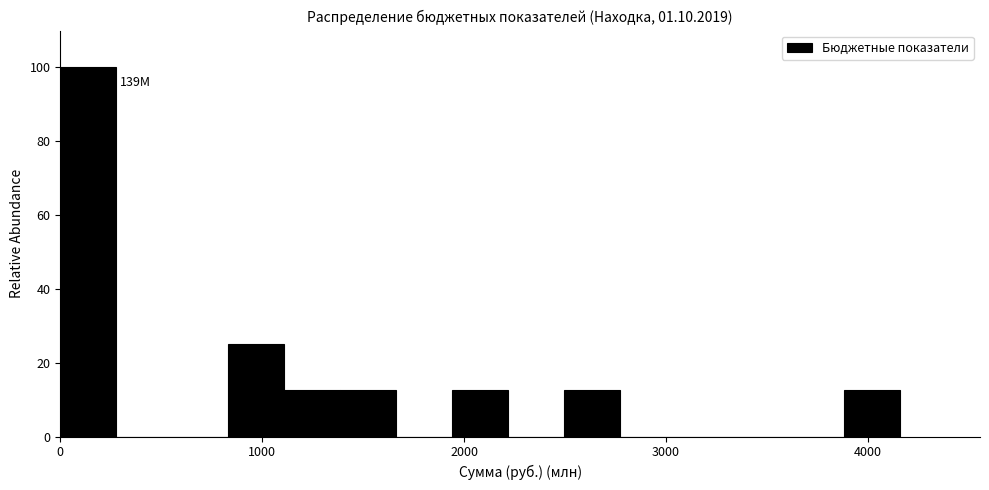

Read against the x-axis, roughly where is the centre of the tallest bar?

100